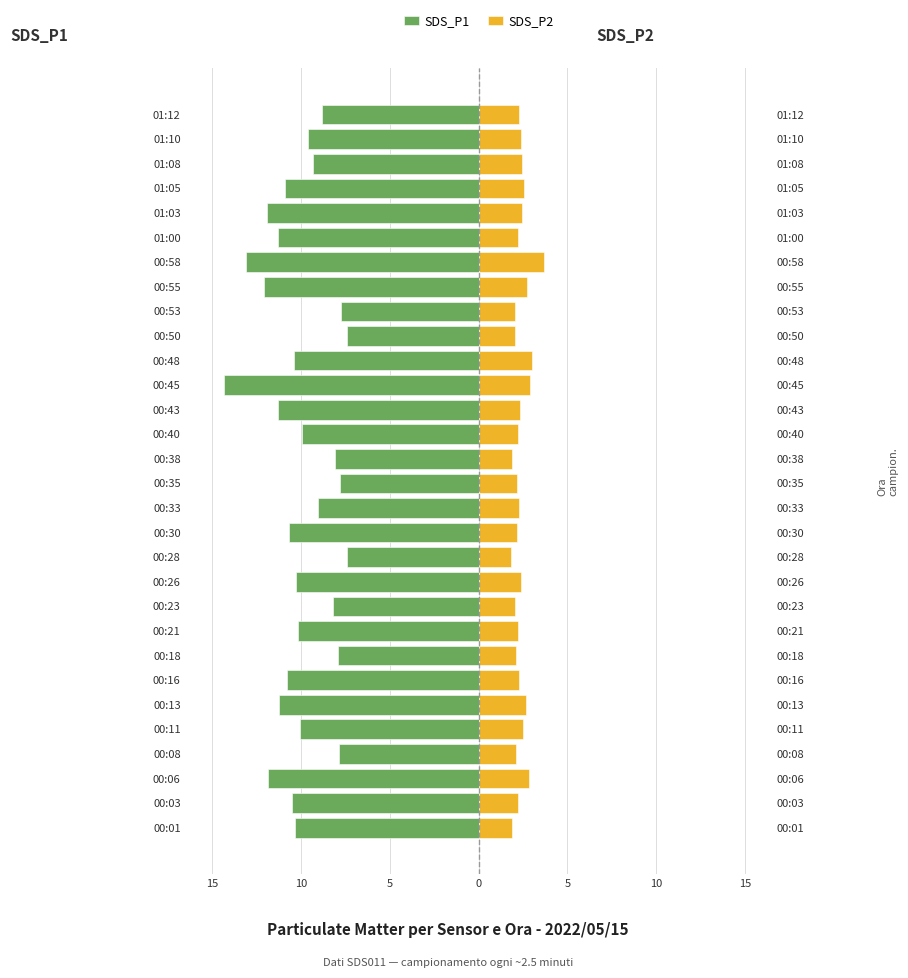

The SDS_P1 series shows -2.1 at 00:35. True or false?

False